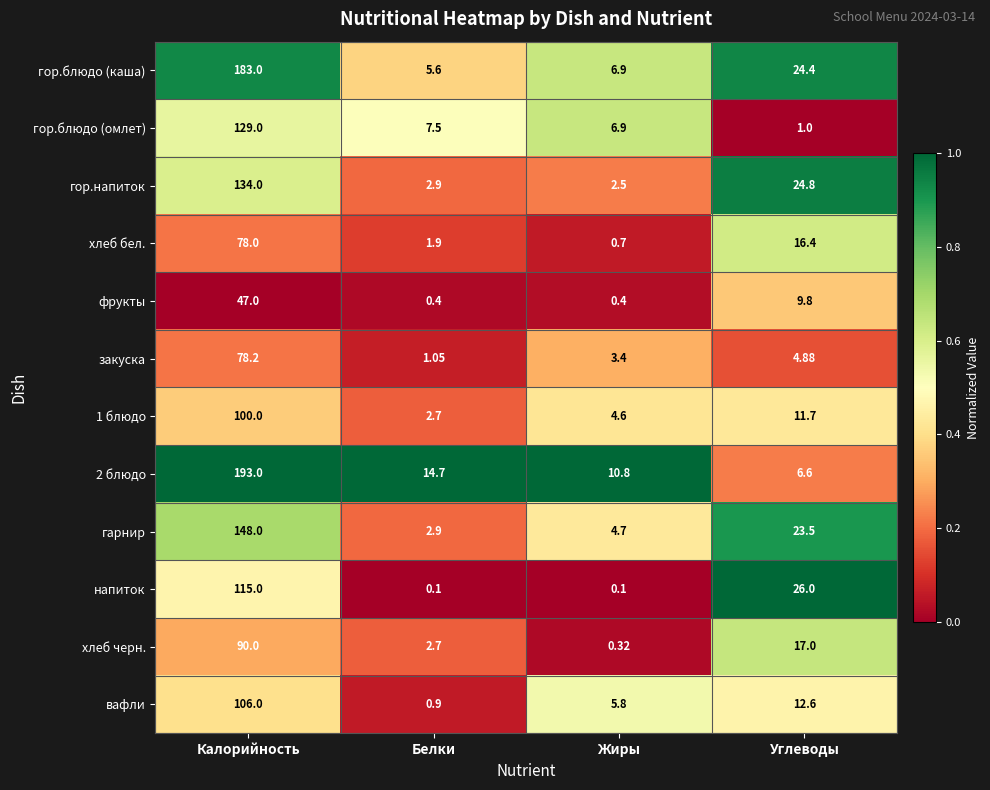

Which series has the largest total across all categories?

2 блюдо